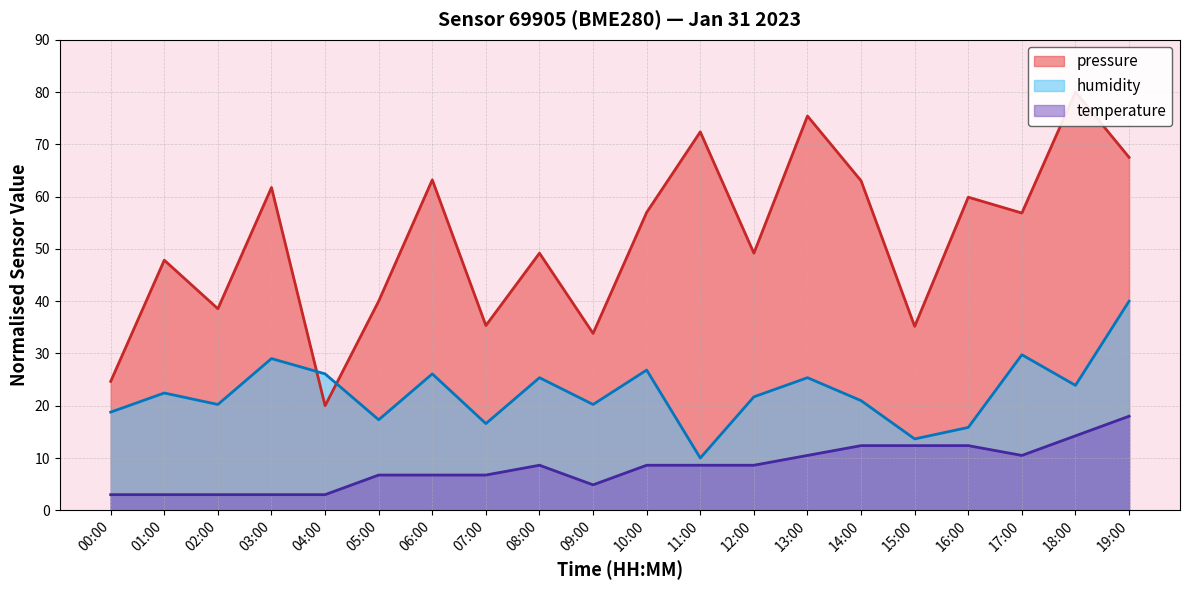

Is it true that pressure equals 37.2 at 16:00?

False